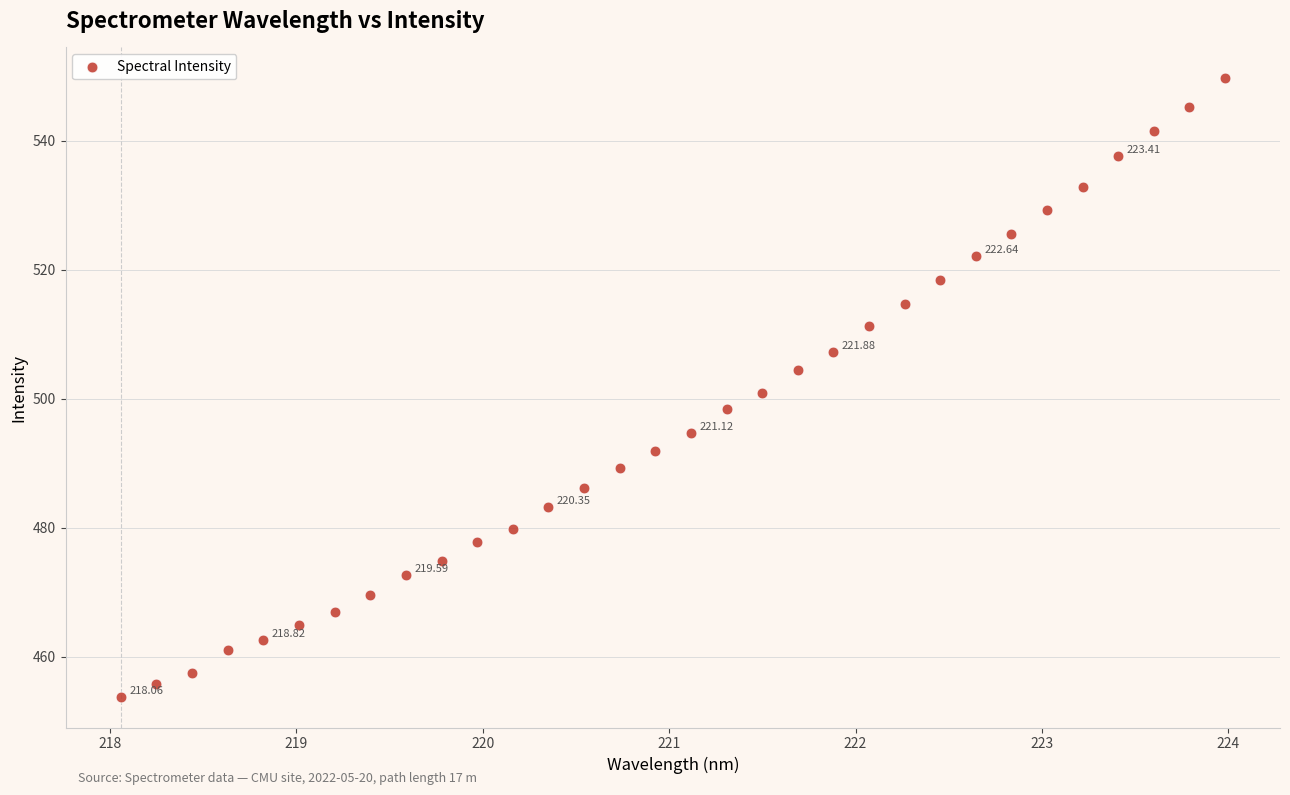

What is the range of Y values (max minus min)?

95.9